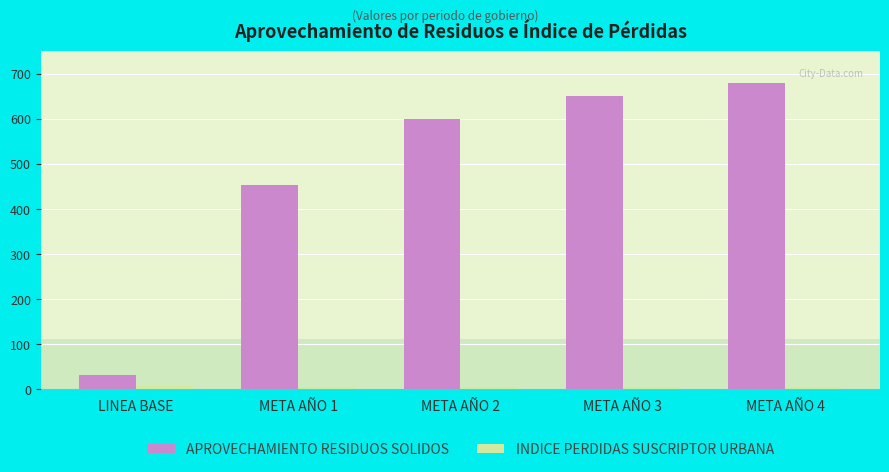

How many distinct data groups are displayed?

2